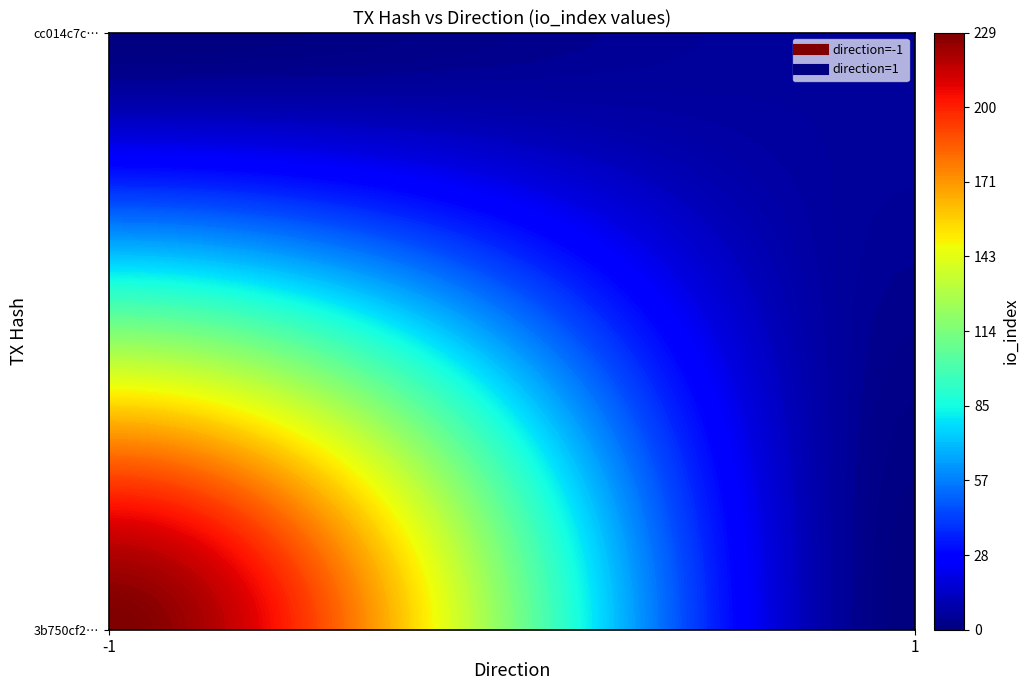

What is the maximum value shown in the chart?

229